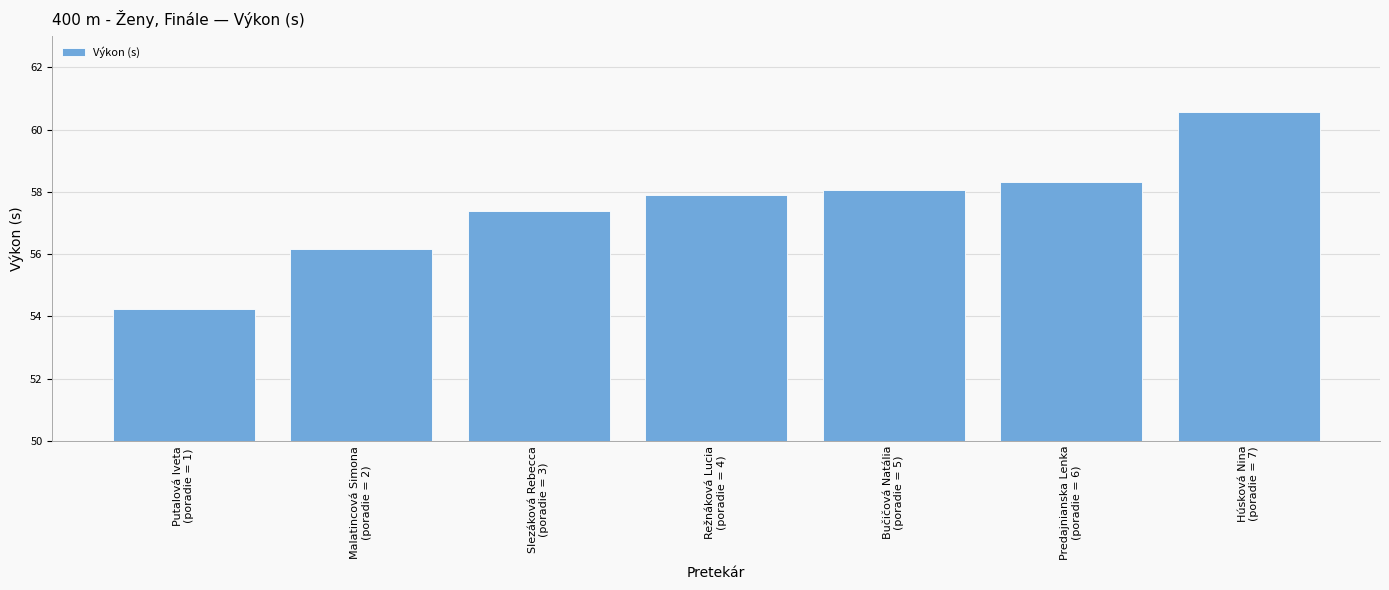

Approximately how many times larger is the value at Putalová Iveta
(poradie = 1) compared to Malatincová Simona
(poradie = 2)?

1.0